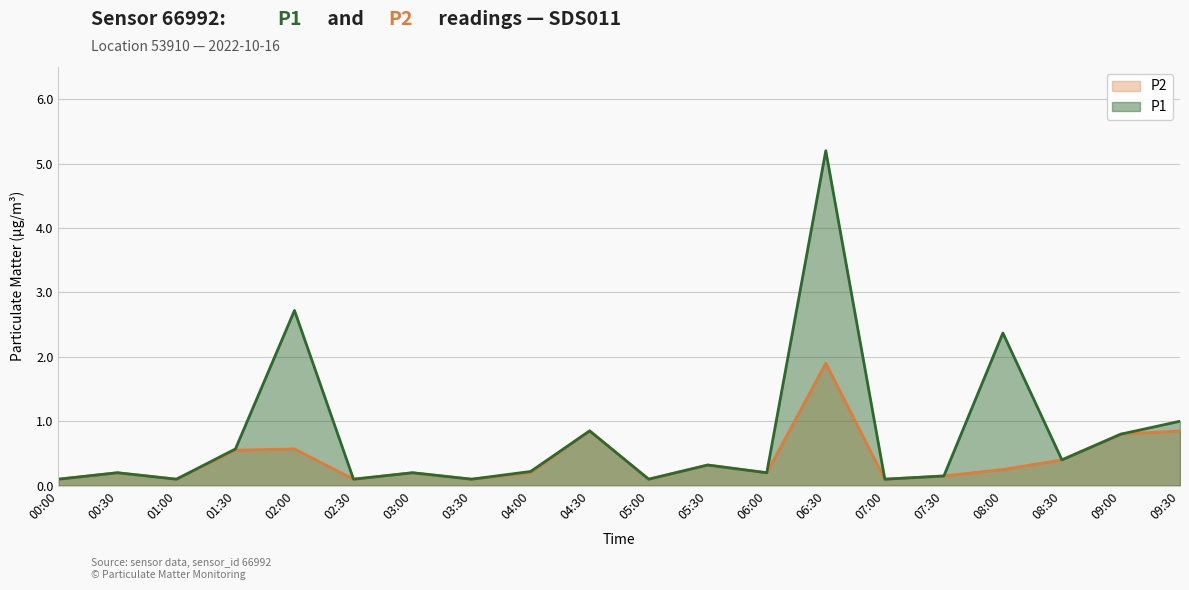

Rank the categories by P1 value from lowest to highest.

00:00, 01:00, 02:30, 03:30, 05:00, 07:00, 07:30, 00:30, 03:00, 06:00, 04:00, 05:30, 08:30, 01:30, 09:00, 04:30, 09:30, 08:00, 02:00, 06:30